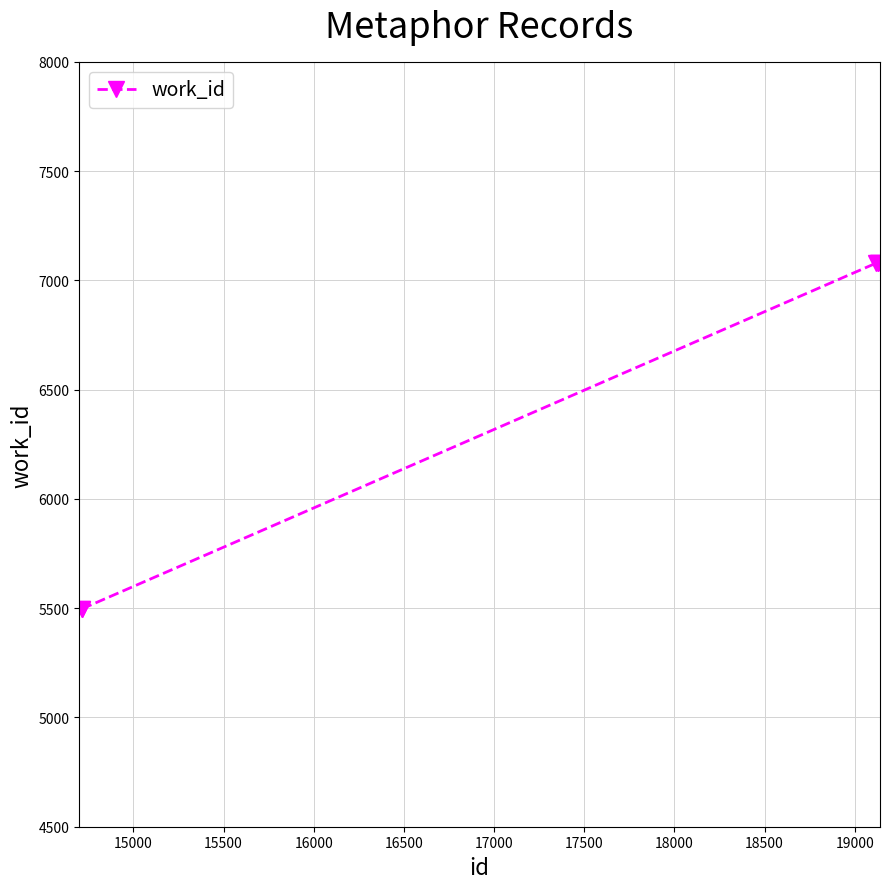

Reading left to right, what are all the values shown in this chart?

5498	5498	7080	7080	7080